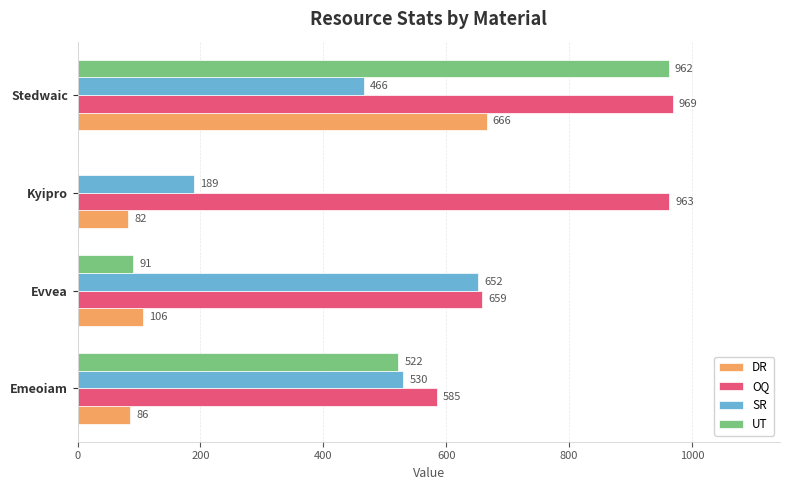

What is the total value across all series at Emeoiam?

1723